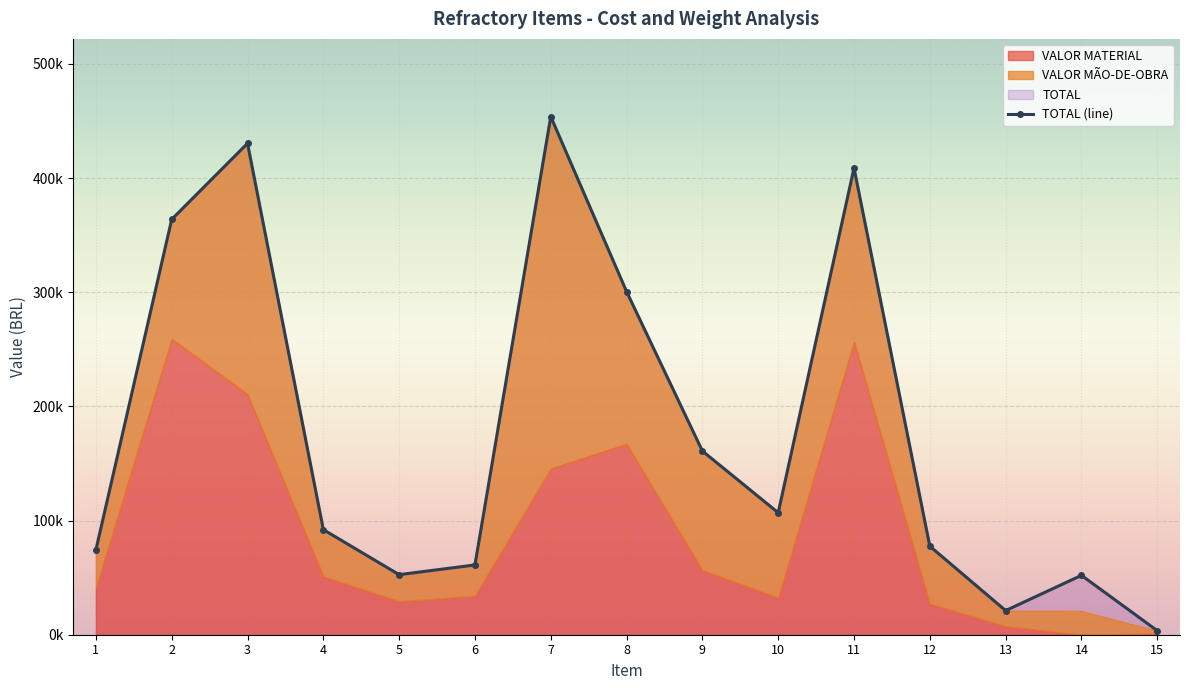

How many points are lower than both their immediate neighbors (excluding endpoints)?

3